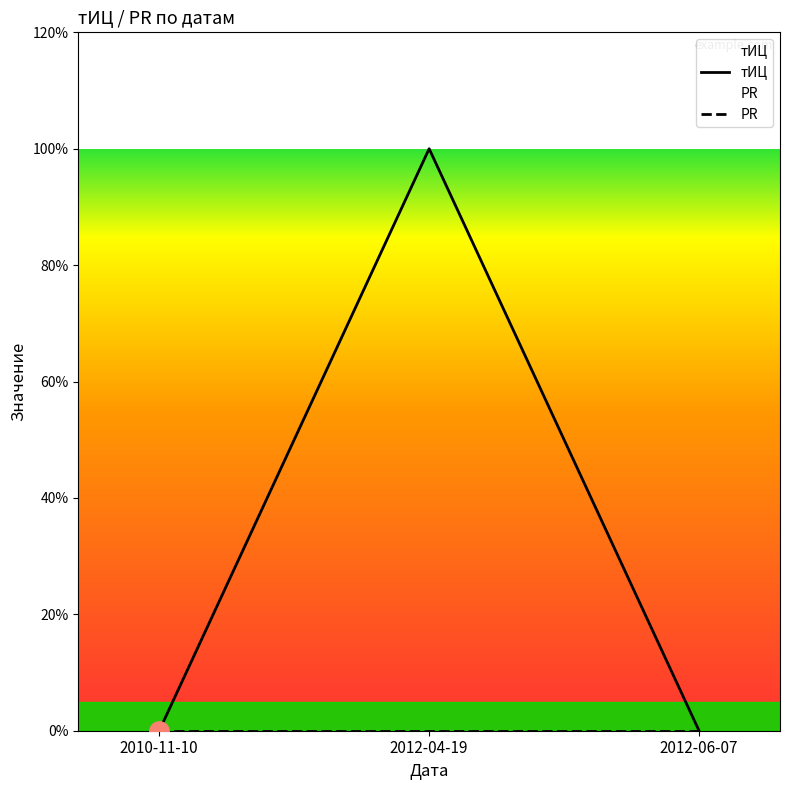

Reading right to left, extract all data points from this chart.

тИЦ: 2012-06-07=0	2012-04-19=10	2010-11-10=0
PR: 2012-06-07=0	2012-04-19=0	2010-11-10=0